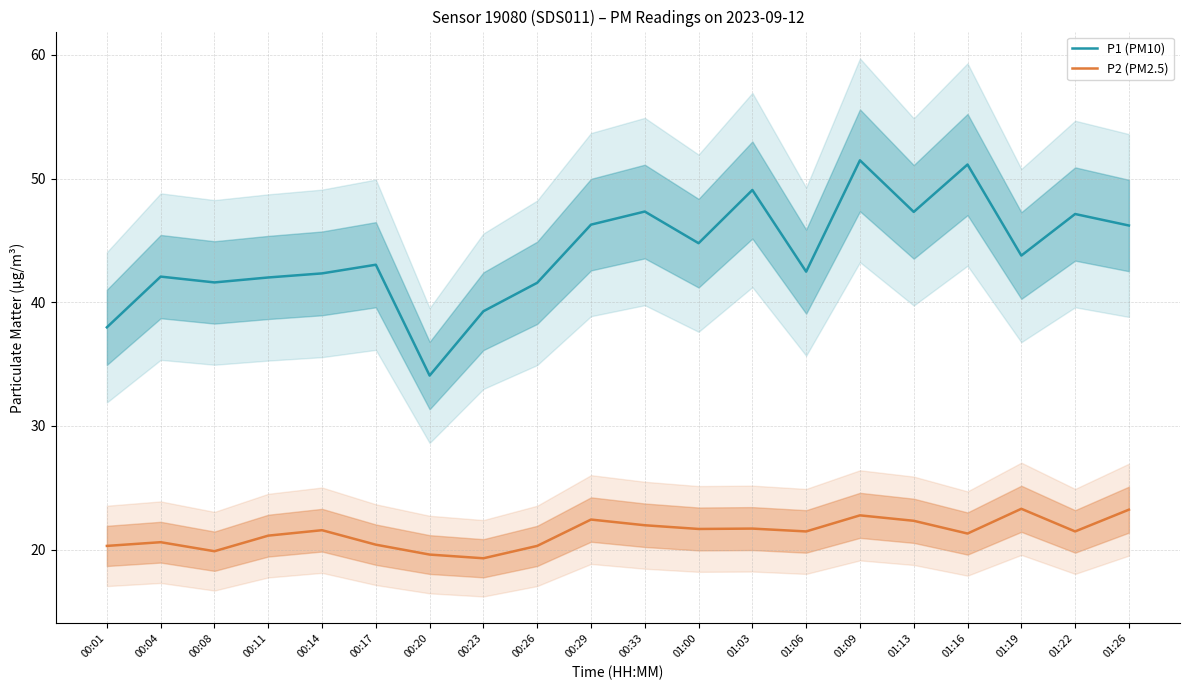

True or false: P1 (PM10) and P2 (PM2.5) cross at least once.

False